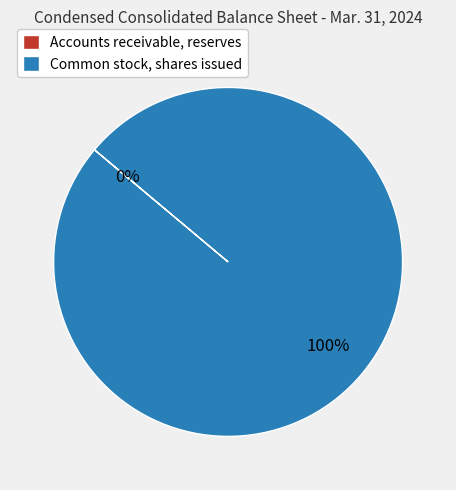

Is it true that Common stock, shares issued is 100% of the pie?

True